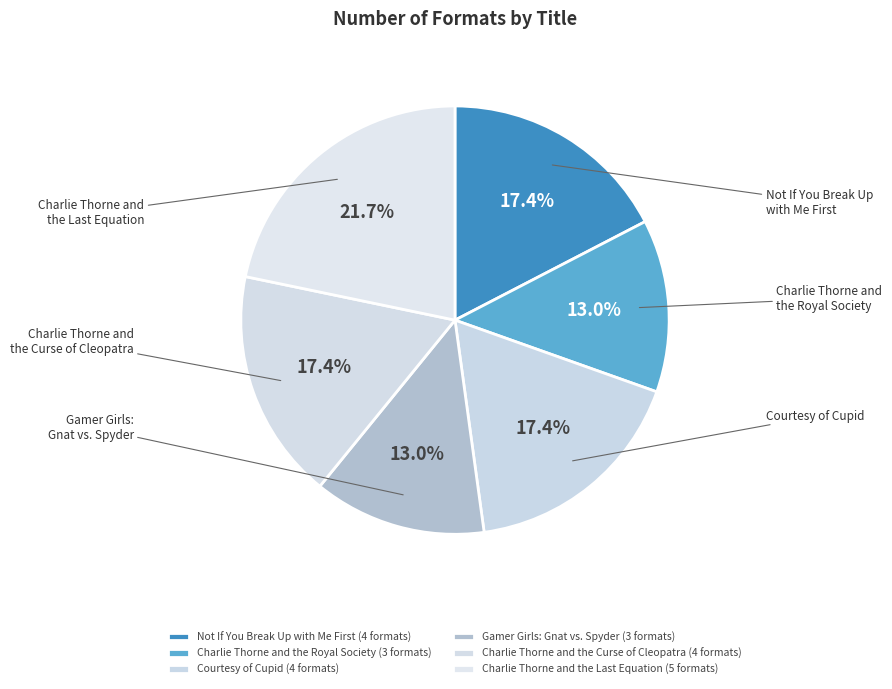

Rank the categories by value from highest to lowest.

Charlie Thorne and the Last Equation, Not If You Break Up with Me First, Courtesy of Cupid, Charlie Thorne and the Curse of Cleopatra, Charlie Thorne and the Royal Society, Gamer Girls: Gnat vs. Spyder